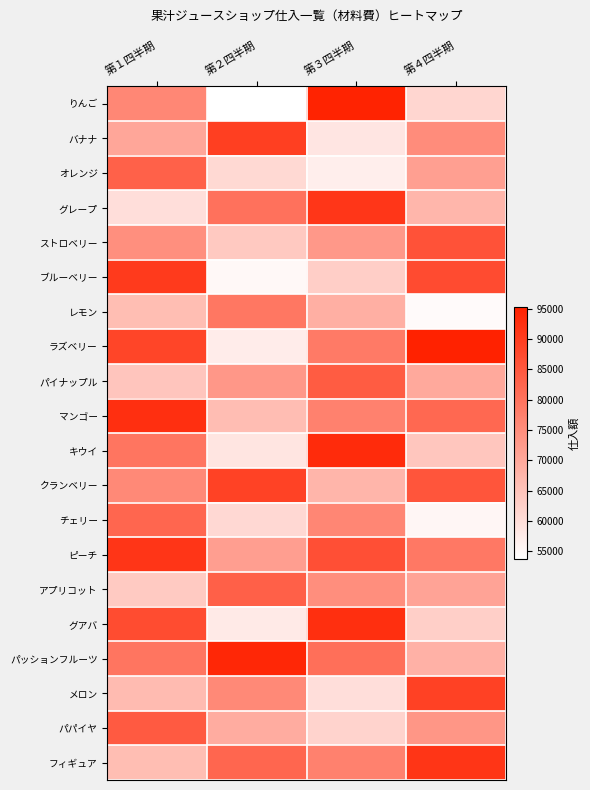

Reading left to right, what are all the values shown in this chart?

りんご: 第１四半期=76239	第２四半期=53725	第３四半期=94811	第４四半期=61492
バナナ: 第１四半期=70317	第２四半期=89632	第３四半期=58476	第４四半期=75124
オレンジ: 第１四半期=83291	第２四半期=60848	第３四半期=56911	第４四半期=71578
グレープ: 第１四半期=59731	第２四半期=80296	第３四半期=91235	第４四半期=67417
ストロベリー: 第１四半期=74639	第２四半期=63825	第３四半期=72963	第４四半期=86125
ブルーベリー: 第１四半期=90571	第２四半期=55164	第３四半期=62809	第４四半期=87346
レモン: 第１四半期=65972	第２四半期=79042	第３四半期=68739	第４四半期=54693
ラズベリー: 第１四半期=88417	第２四半期=57249	第３四半期=78637	第４四半期=95217
パイナップル: 第１四半期=64582	第２四半期=73128	第３四半期=84215	第４四半期=69847
マンゴー: 第１四半期=92467	第２四半期=66184	第３四半期=77348	第４四半期=81962
キウイ: 第１四半期=79638	第２四半期=58741	第３四半期=93427	第４四半期=64293
クランベリー: 第１四半期=75916	第２四半期=89127	第３四半期=67581	第４四半期=85619
チェリー: 第１四半期=82394	第２四半期=60924	第３四半期=76315	第４四半期=55493
ピーチ: 第１四半期=91346	第２四半期=71839	第３四半期=86524	第４四半期=78952
アプリコット: 第１四半期=63728	第２四半期=83547	第３四半期=74916	第４四半期=70872
グアバ: 第１四半期=87249	第２四半期=57631	第３四半期=92738	第４四半期=62647
パッションフルーツ: 第１四半期=79514	第２四半期=94126	第３四半期=80732	第４四半期=68241
メロン: 第１四半期=66482	第２四半期=75813	第３四半期=59827	第４四半期=89376
パパイヤ: 第１四半期=84629	第２四半期=69174	第３四半期=61829	第４四半期=73416
フィギュア: 第１四半期=65935	第２四半期=82316	第３四半期=77294	第４四半期=91526